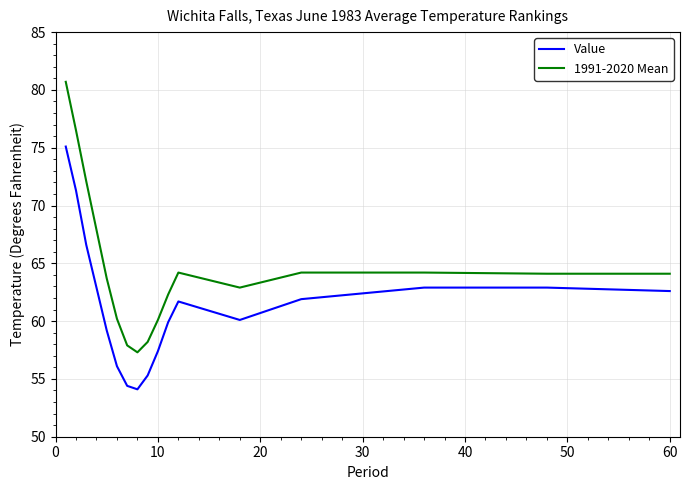

Which series has the largest total across all categories?

1991-2020 Mean